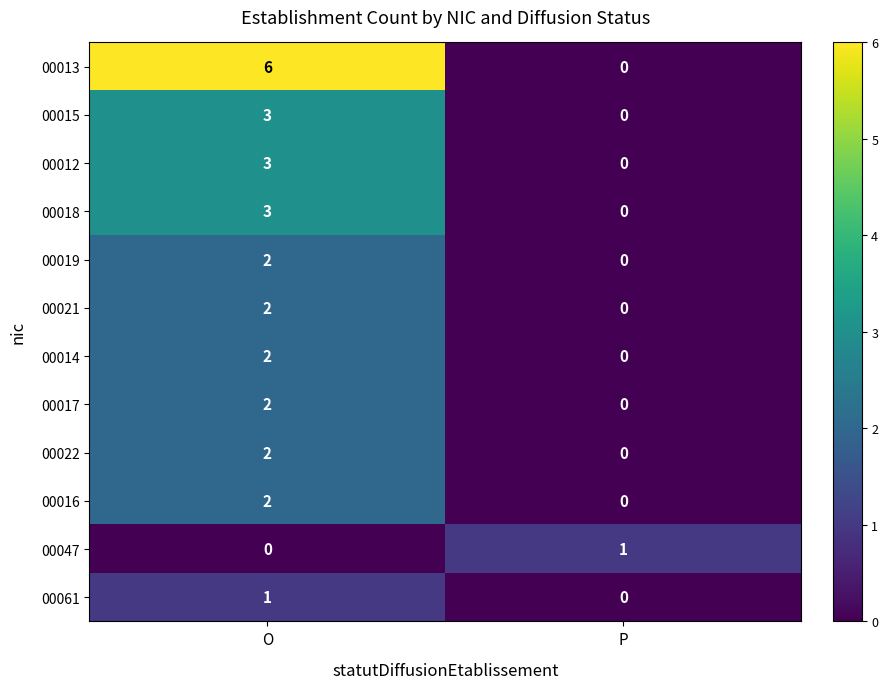

Is it true that 00047 equals 1 at O?

False